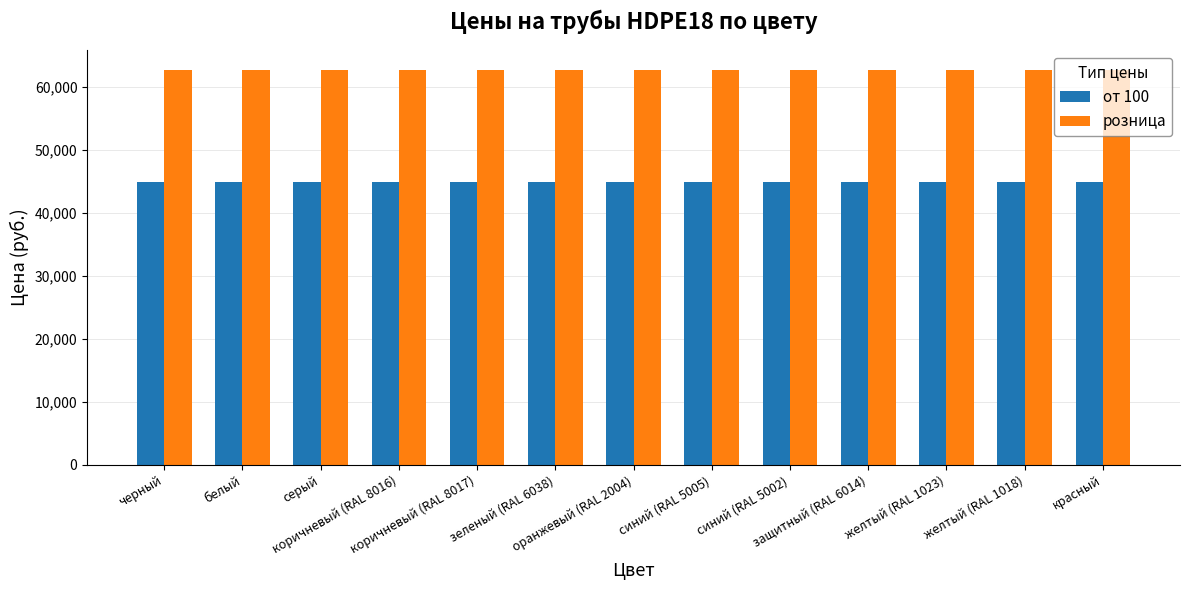

What are all the series names shown in the legend?

от 100, розница